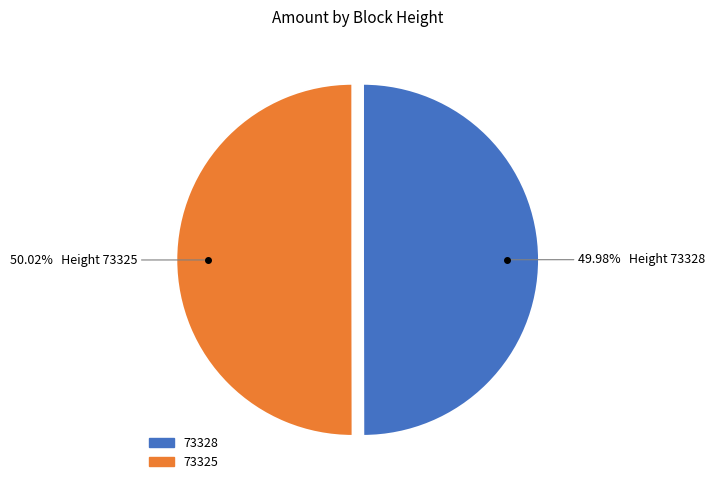

How many slices are in this pie chart?

2